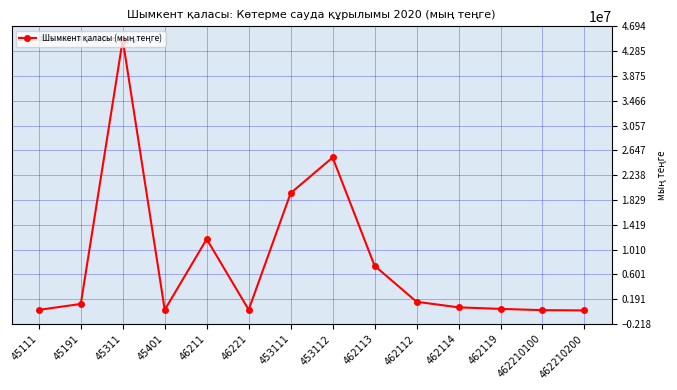

What is the label of the 9th point from the left?

462113